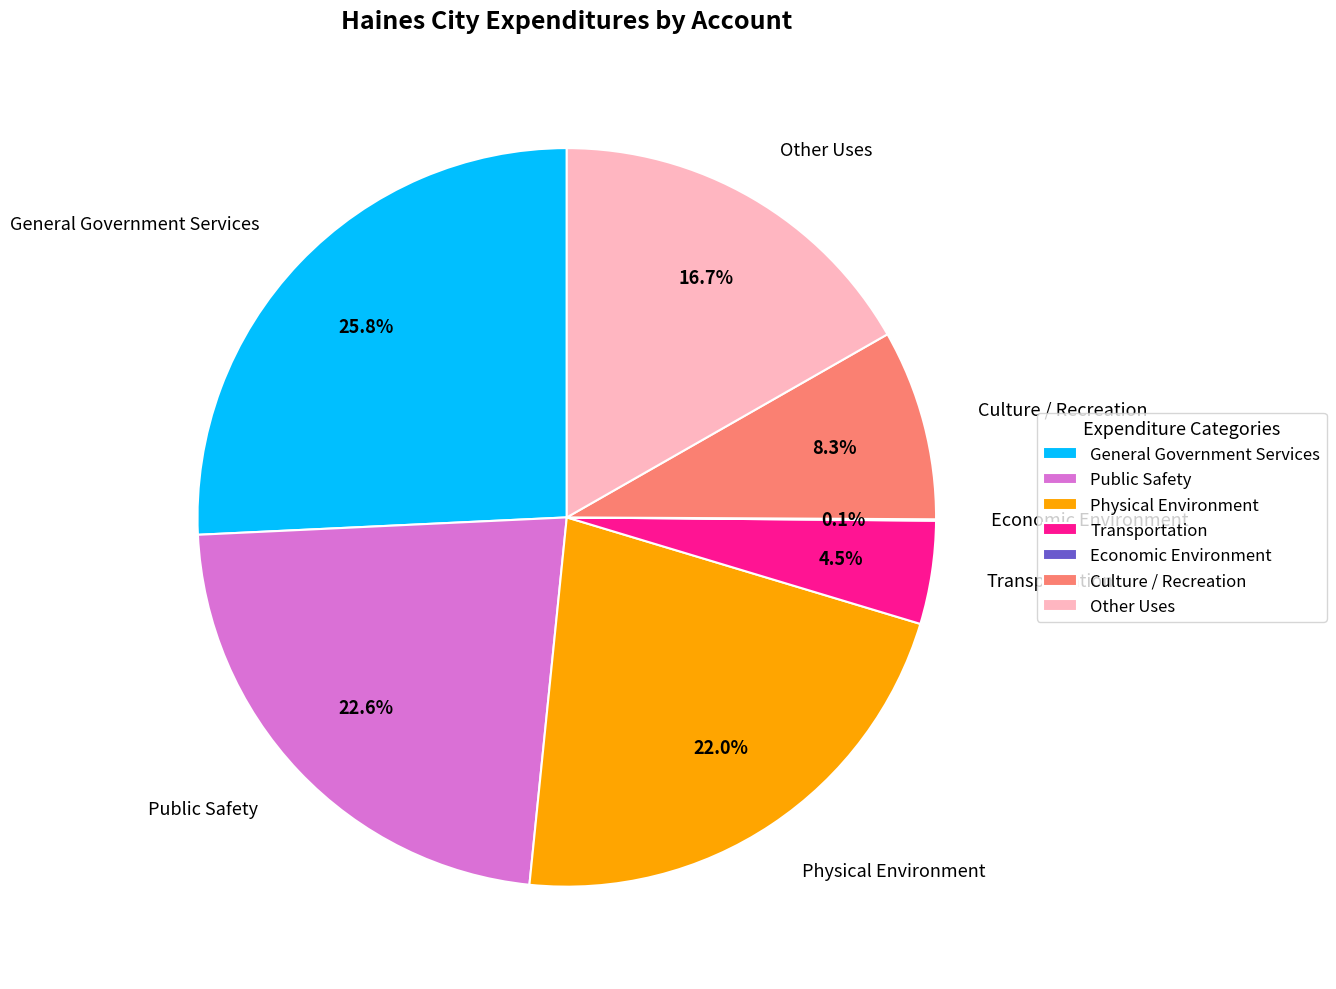

Is there any slice that represents more than half of the pie?

No